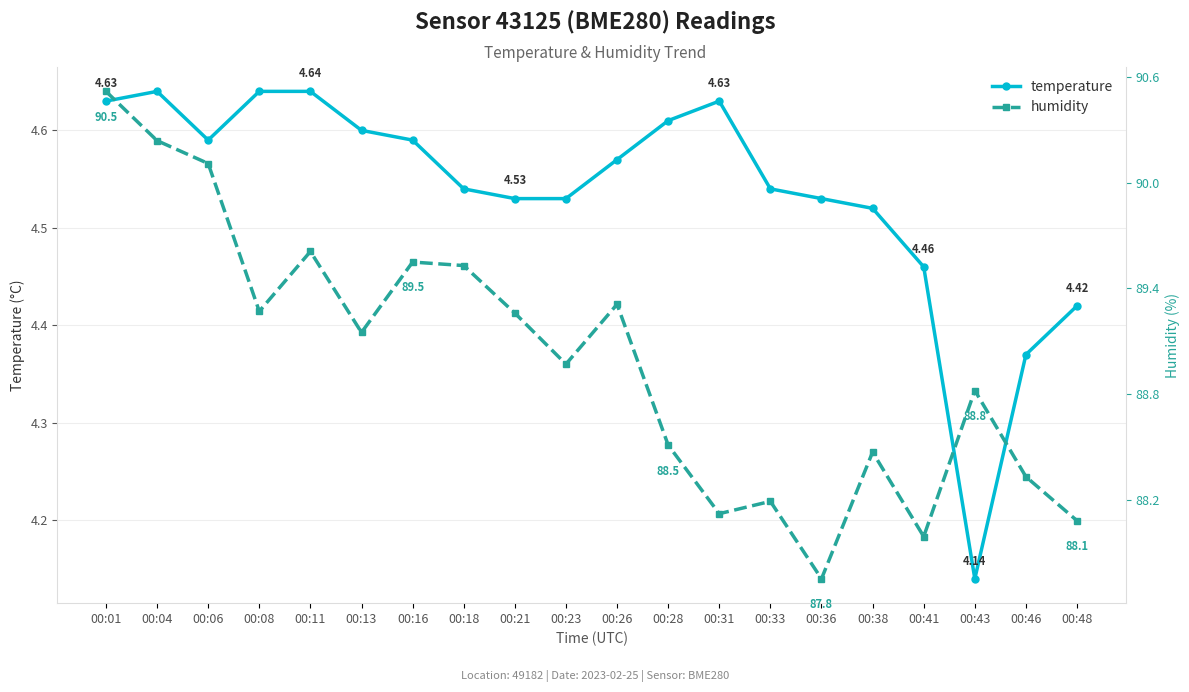

True or false: humidity has more than 1 interior local peaks.

True